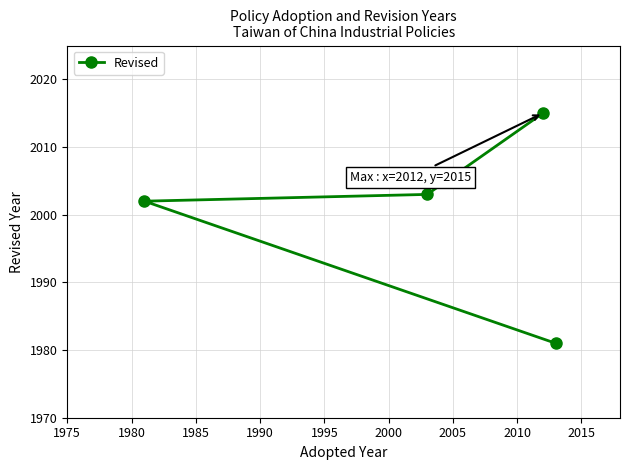

How many data points does each series have?

4